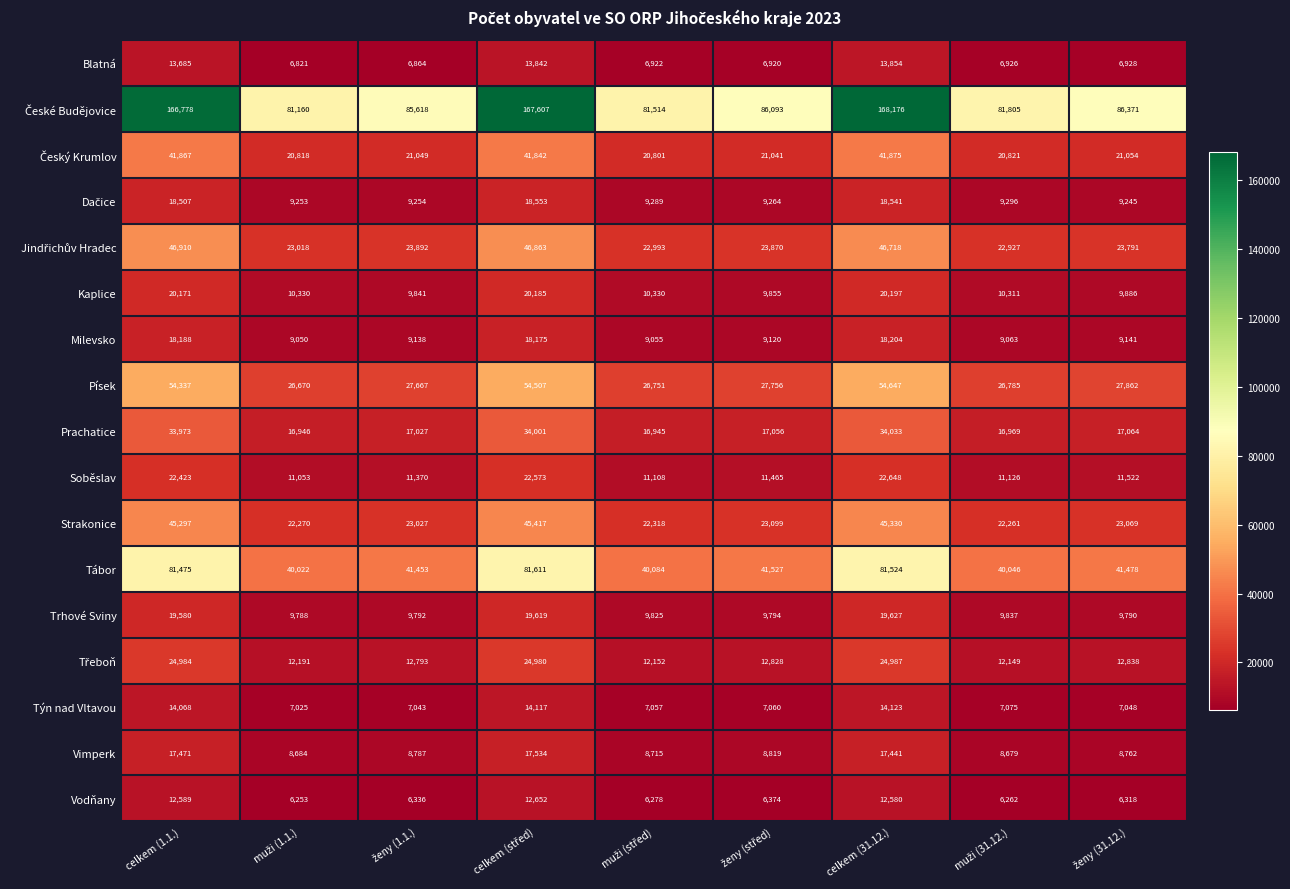

At how many categories does at least one series exceed 75841?

9